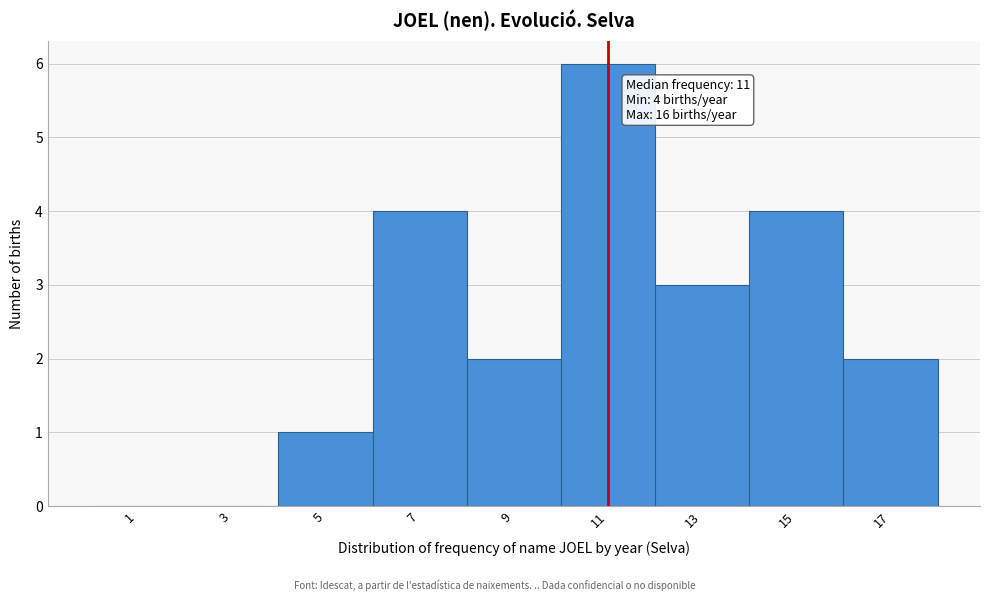

Which range on the x-axis has the tallest bar?

10 to 12